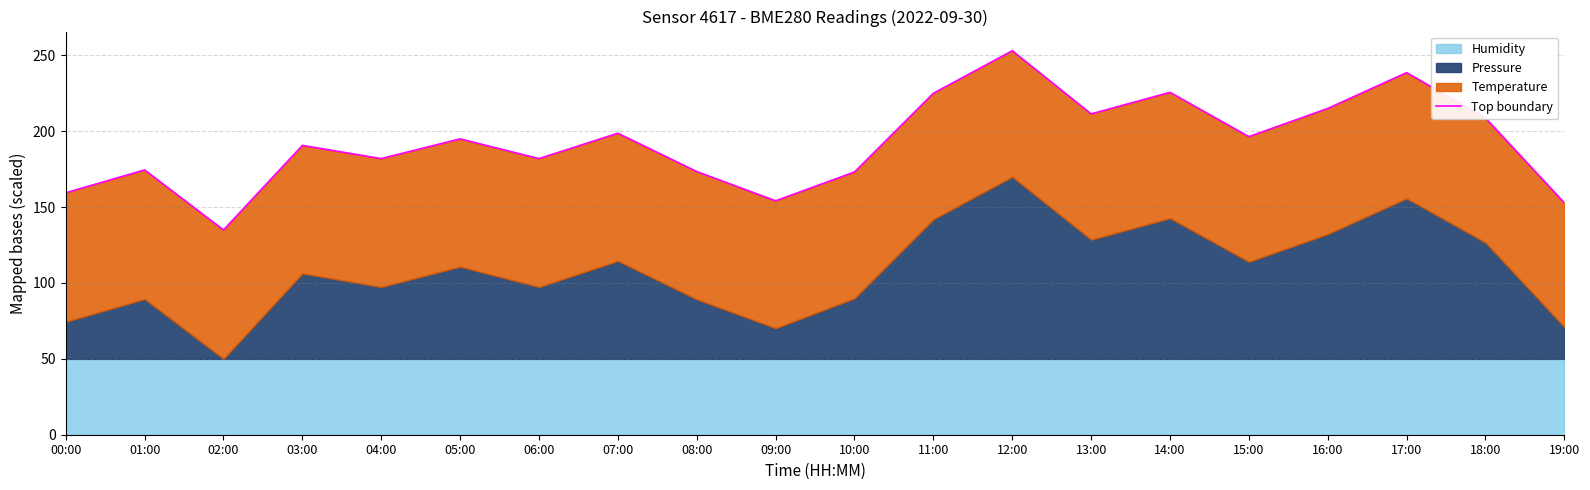

True or false: there are more than 2 points higher than both neighbors.

True